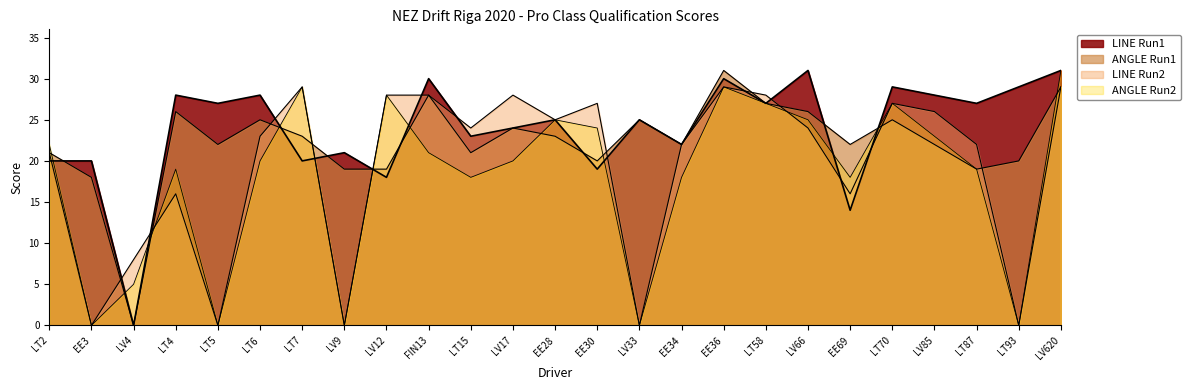

Rank the series at EE28 from highest to lowest value.

LINE Run1, LINE Run2, ANGLE Run2, ANGLE Run1